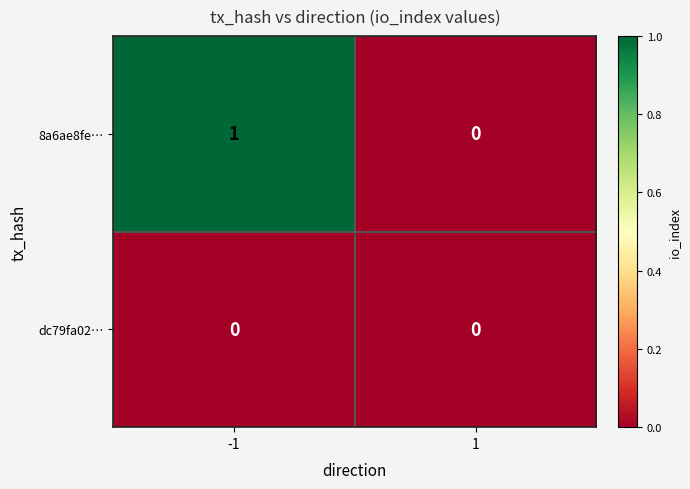

Reading left to right, list all the values displayed in this chart.

8a6ae8fe…: -1=1	1=0
dc79fa02…: -1=0	1=0